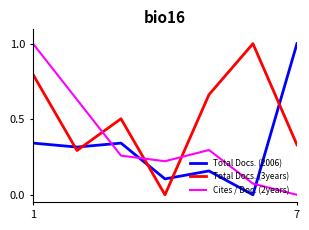

What is the greatest value displayed?

1.0